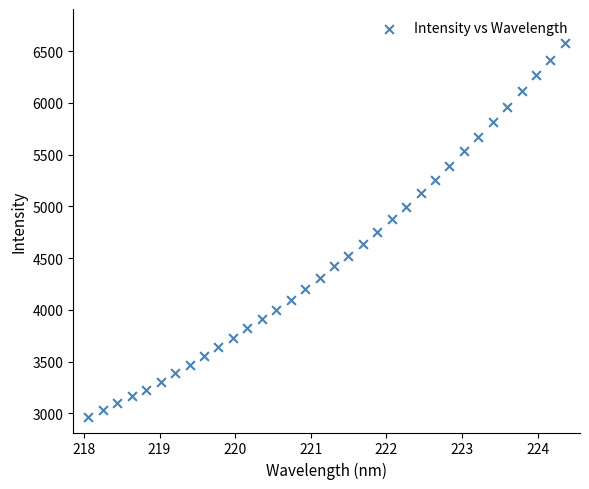

What is the range of X values (max minus min)?

6.3